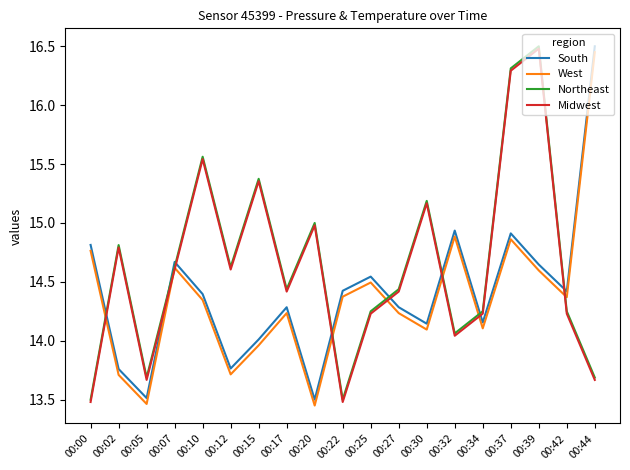

What is the greatest value displayed?

16.5